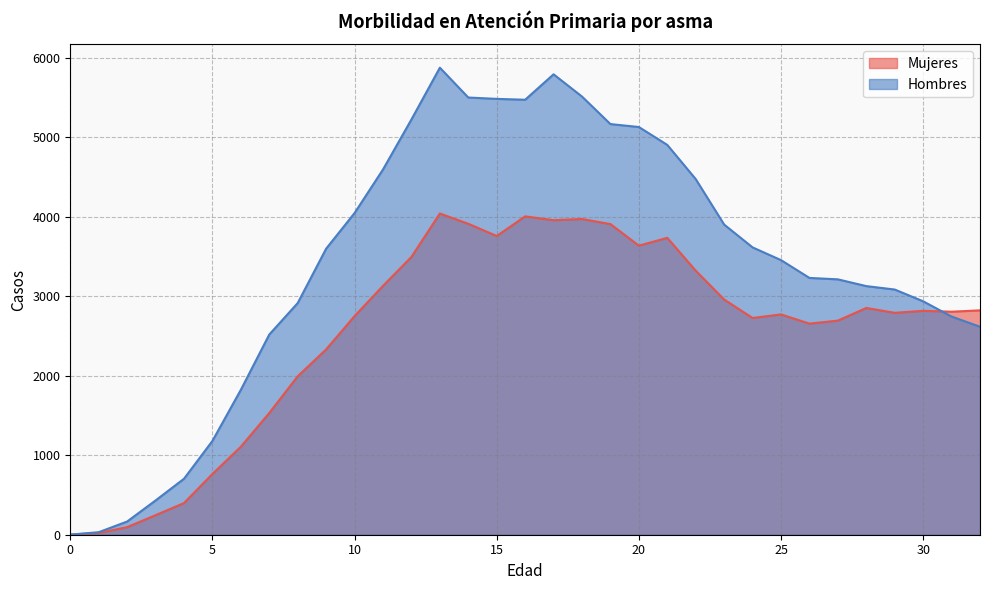

Which category has the highest value across all series?

13